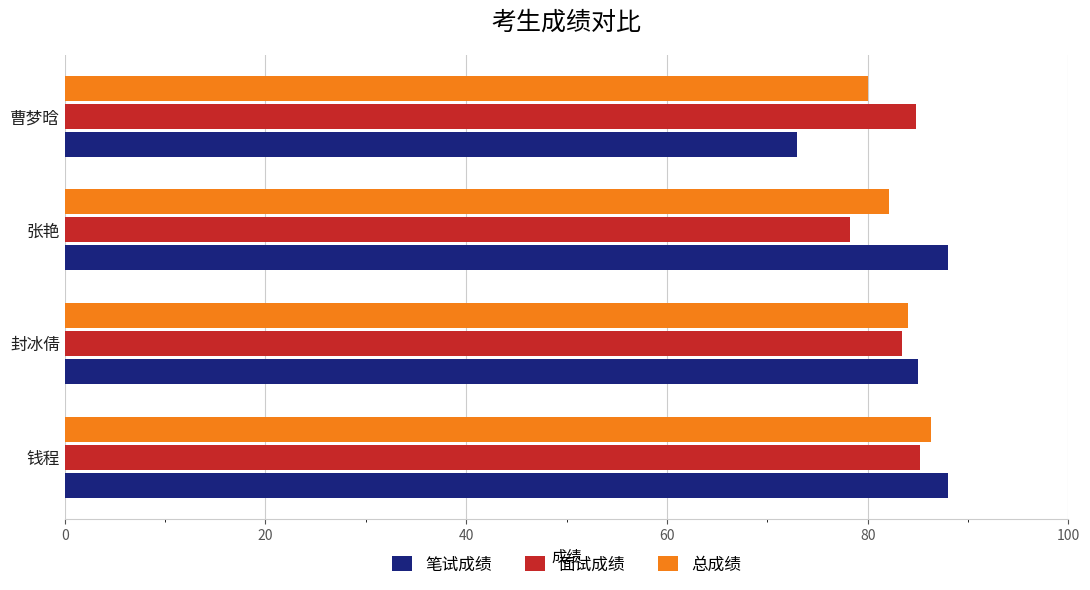

Is the value of 面试成绩 at 张艳 greater than the value of 笔试成绩 at 封冰倩?

No